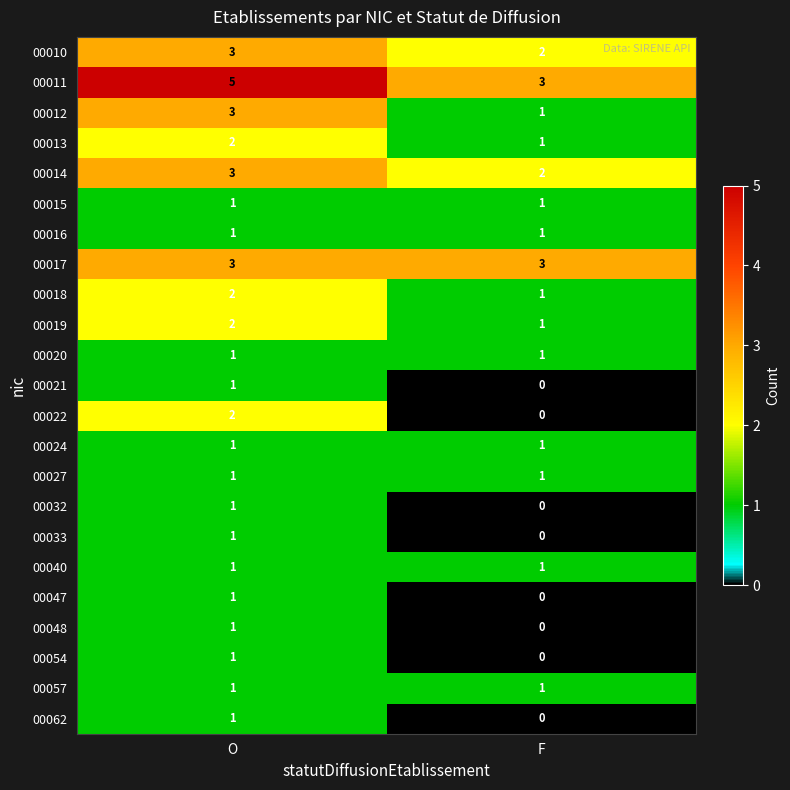

What is the difference between the highest and lowest values at O?

4